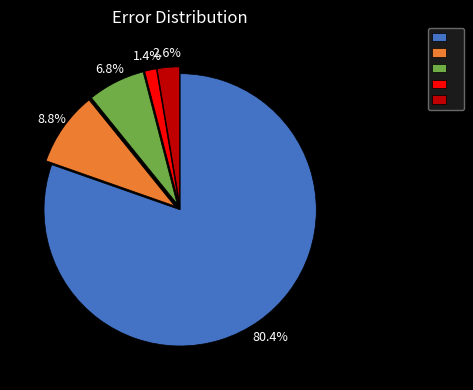

How many segments does this pie chart have?

5